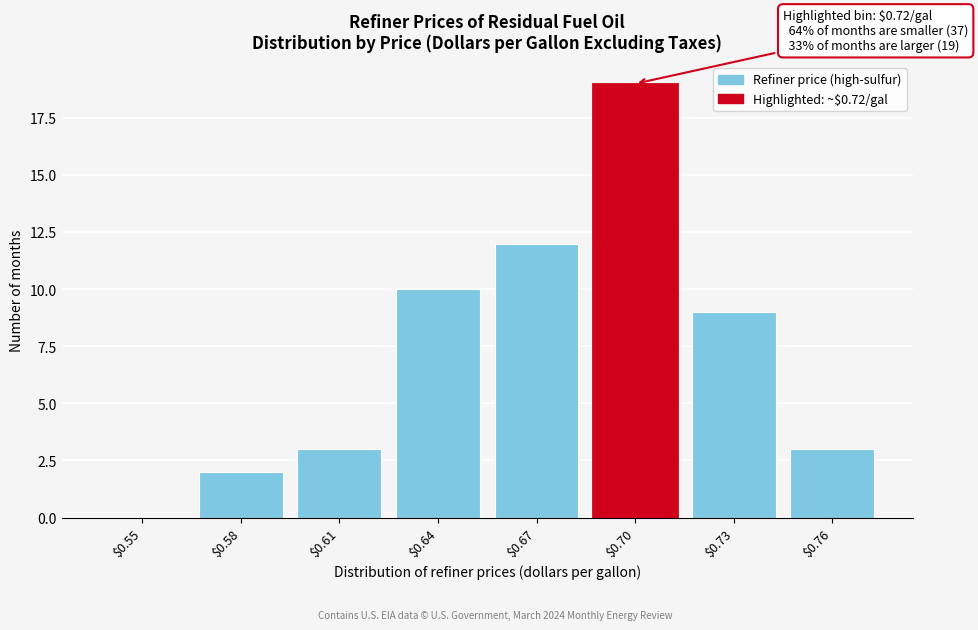

What is the sum of all values?

58